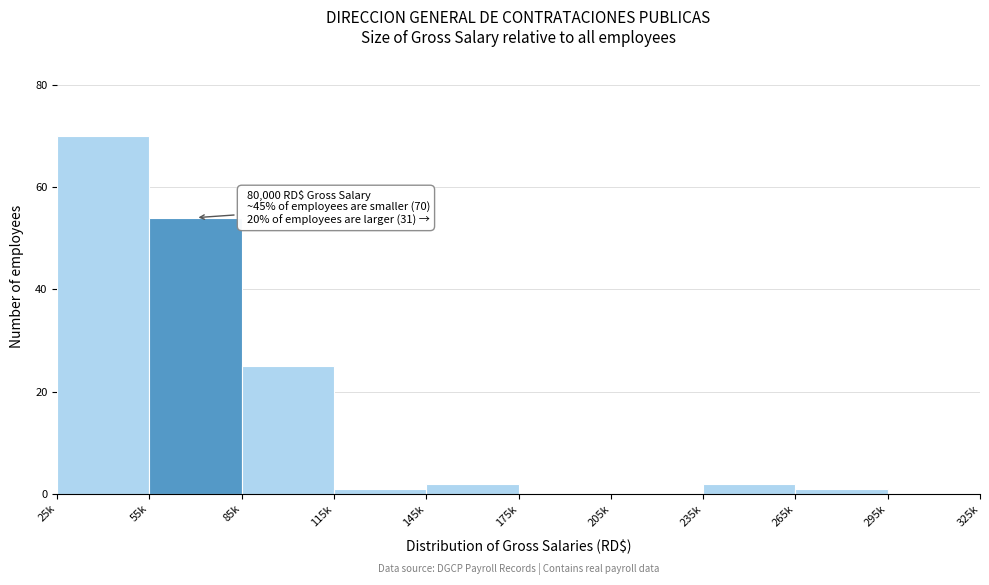

Reading left to right, list all the values displayed in this chart.

25k=70	55k=54	85k=25	115k=1	145k=2	175k=0	205k=0	235k=2	265k=1	295k=0